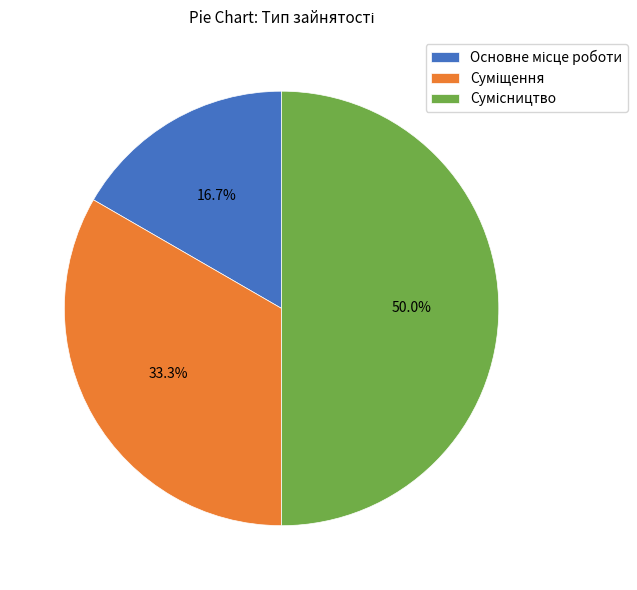

To the nearest percent, what portion does Суміщення represent?

33%